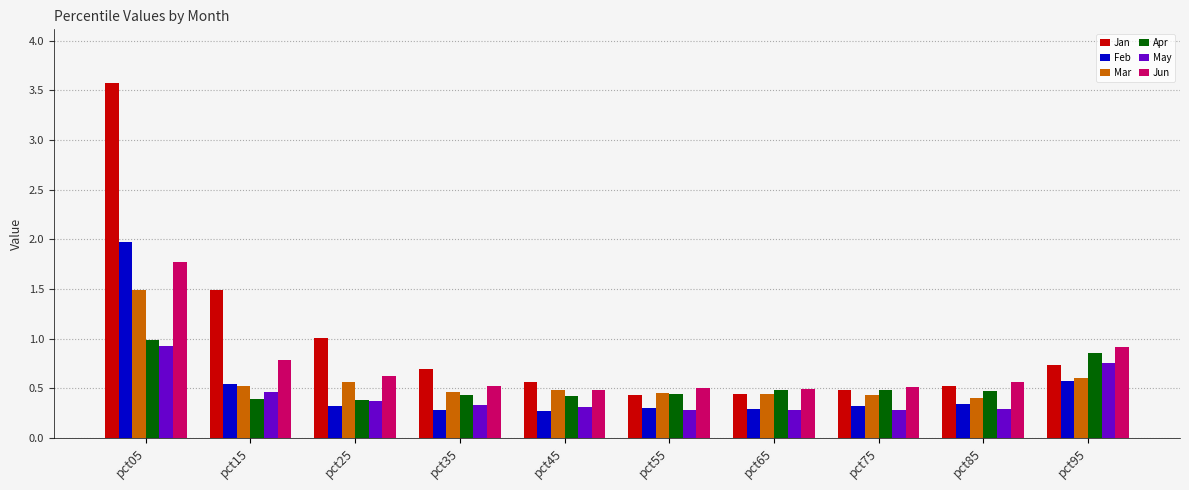

Is the value of Feb at pct55 greater than the value of Mar at pct05?

No